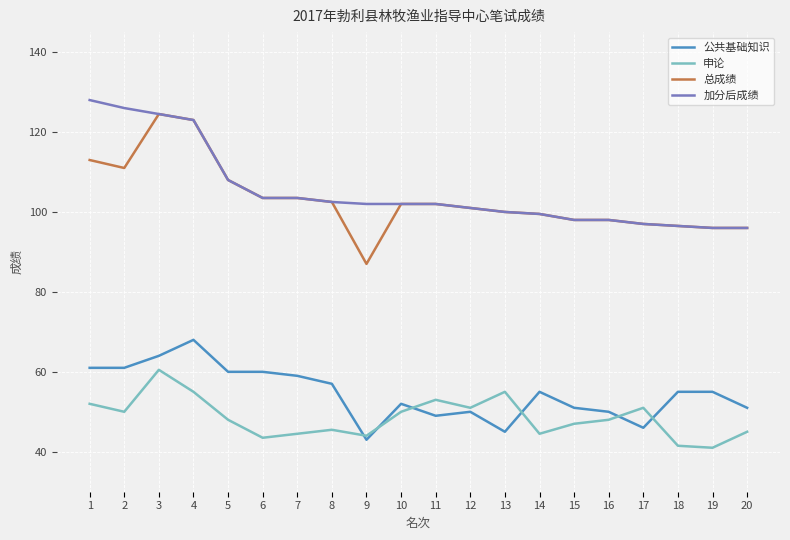

The 总成绩 series shows 202.1 at 4. True or false?

False